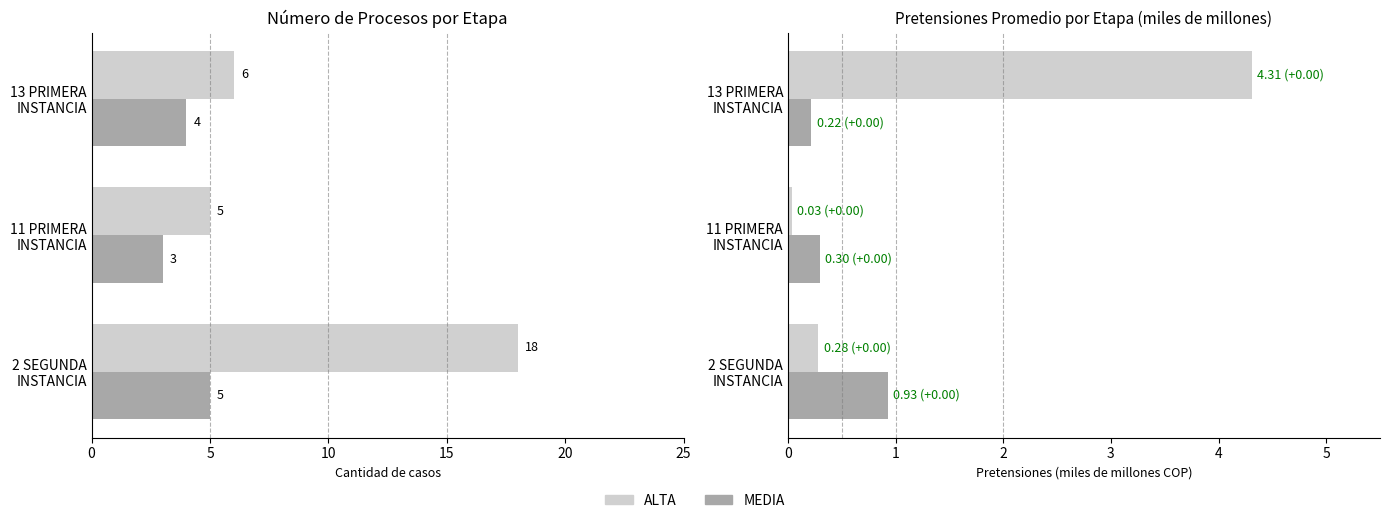

What is the total value across all series at 13 PRIMERA INSTANCIA?

4.5